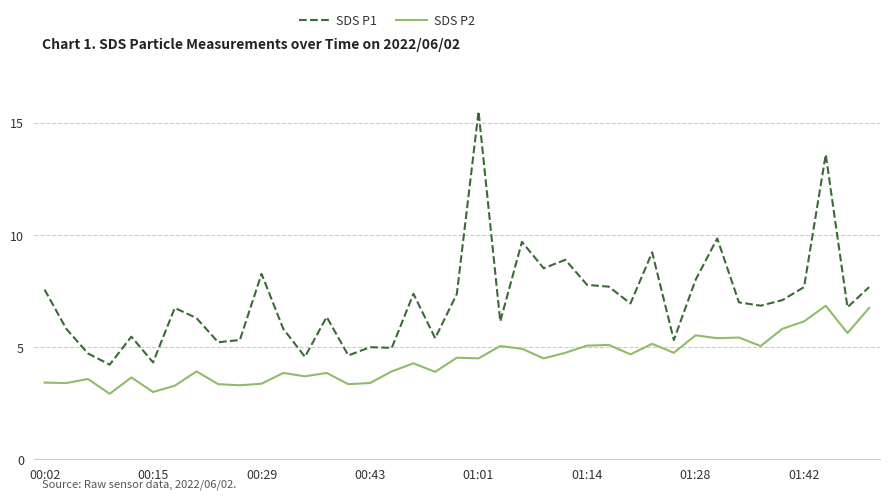

True or false: SDS P2 has more than 0 points higher than both neighbors.

True